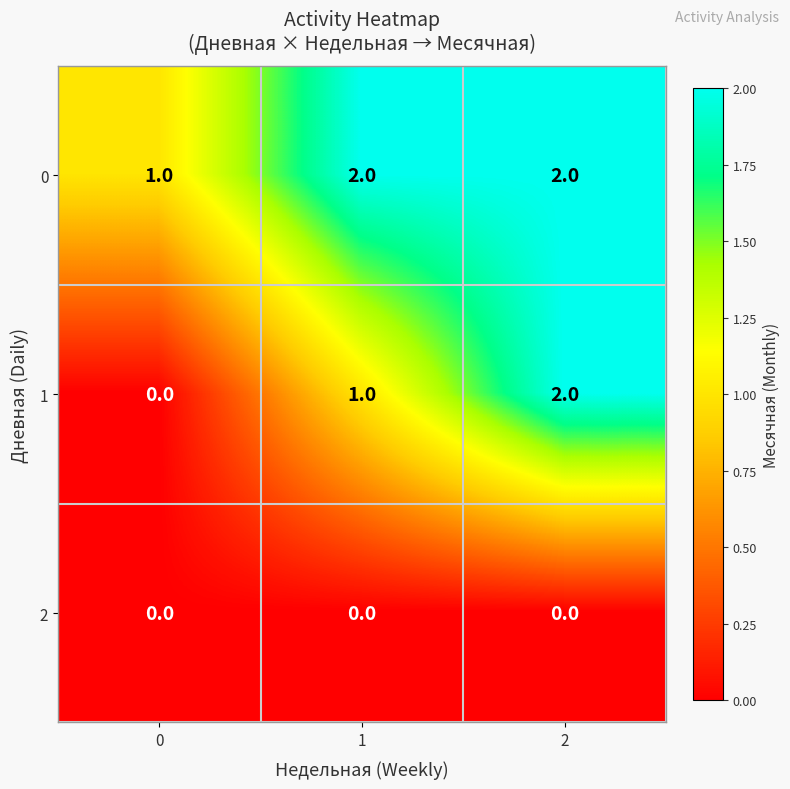

Reading left to right, extract all data points from this chart.

0: 0=1	1=2	2=2
1: 0=0	1=1	2=2
2: 0=0	1=0	2=0